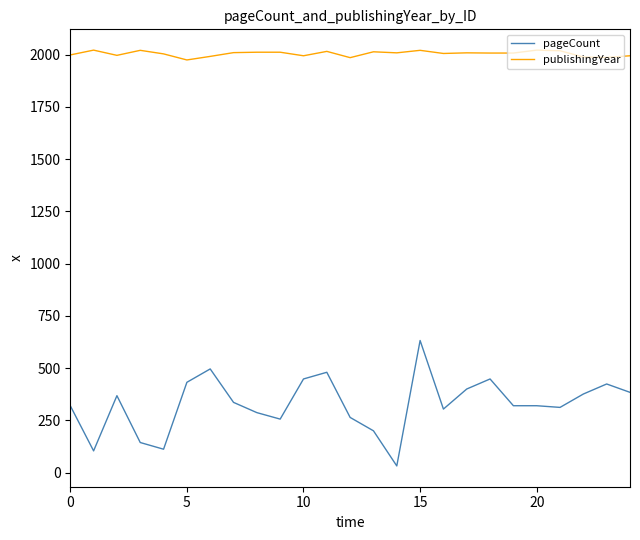

Which series has the largest total across all categories?

publishingYear